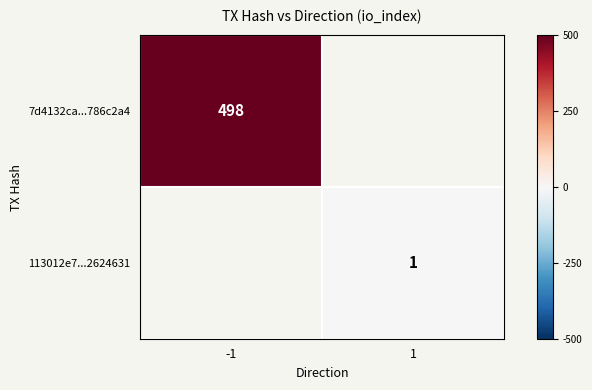

Is it true that 113012e7...2624631 equals 1 at 1?

True